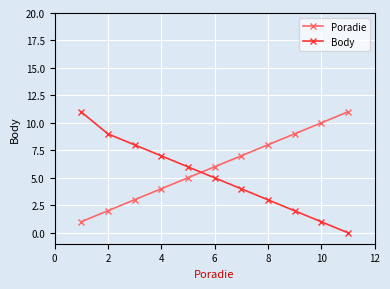

Reading left to right, transcribe all the data shown in this chart.

Poradie: 1	2	3	4	5	6	7	8	9	10	11
Body: 11	9	8	7	6	5	4	3	2	1	0